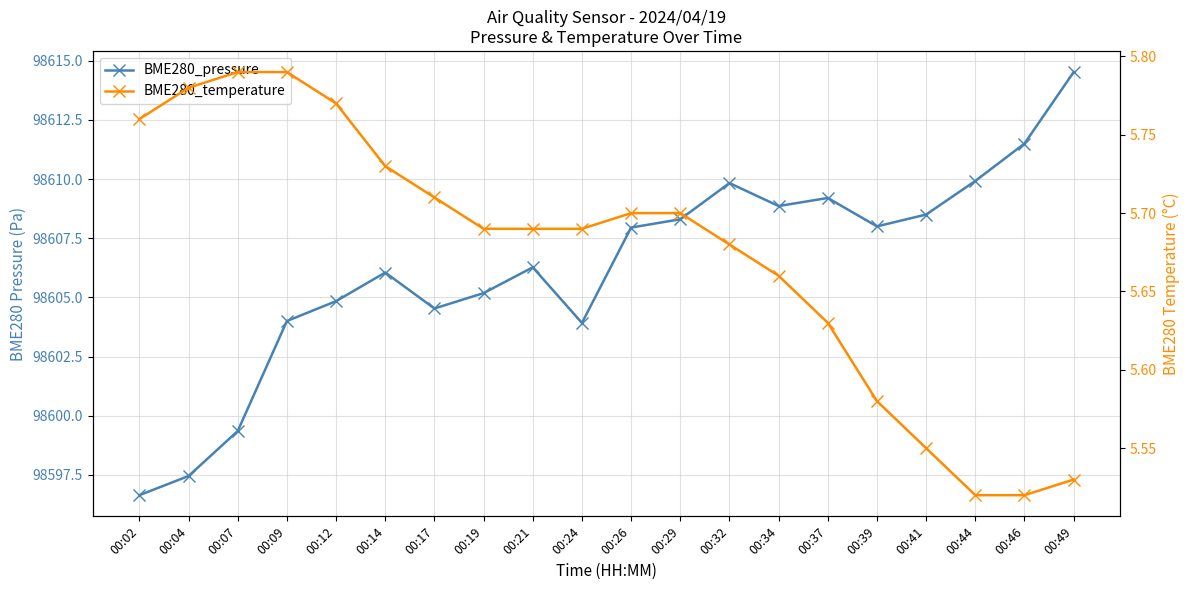

Does the chart display data point markers on the line(s)?

Yes